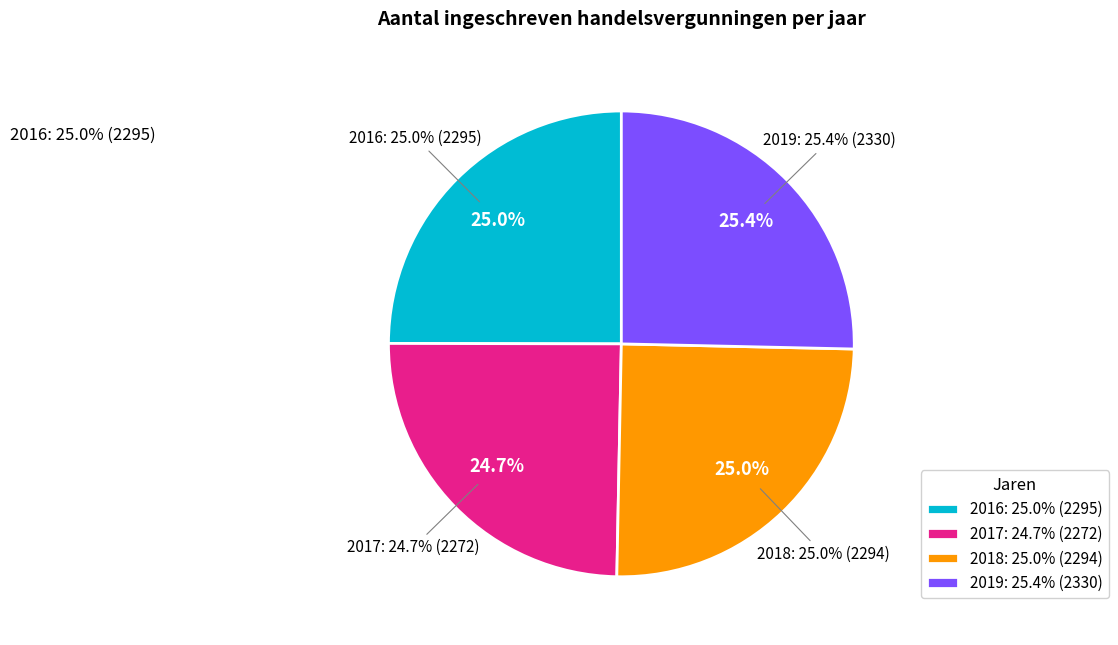

True or false: 2017 accounts for 25% of the total.

True